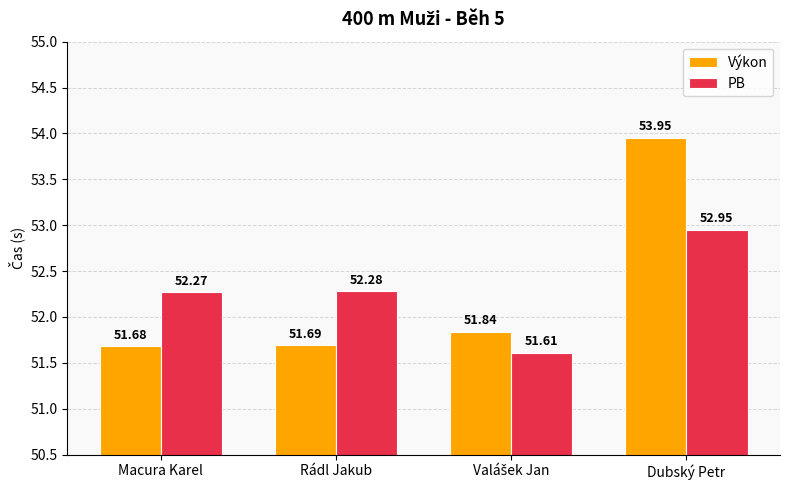

At which label does PB first exceed 52?

Macura Karel